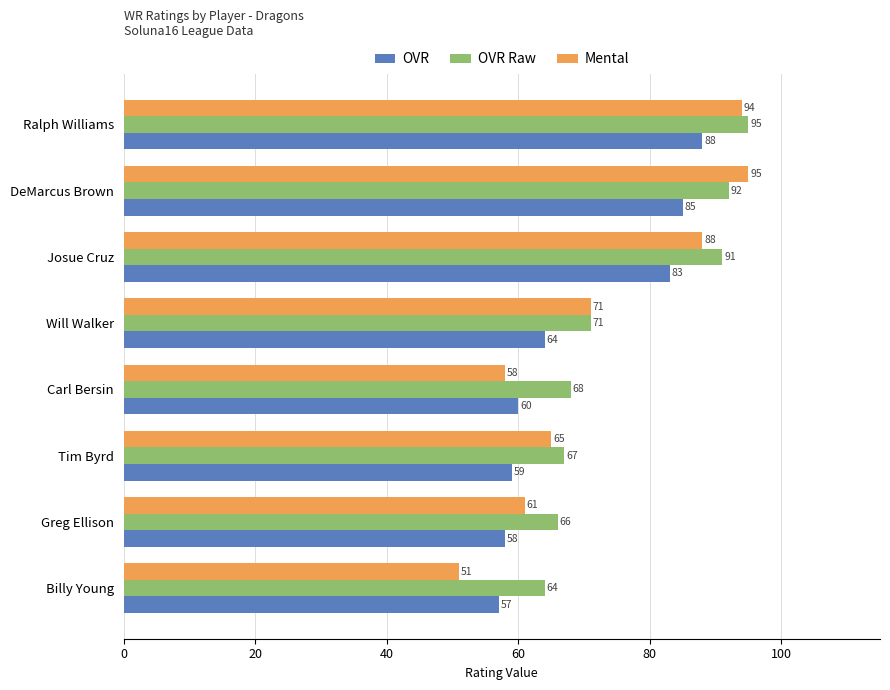

At which category is the sum across all series the highest?

Ralph Williams